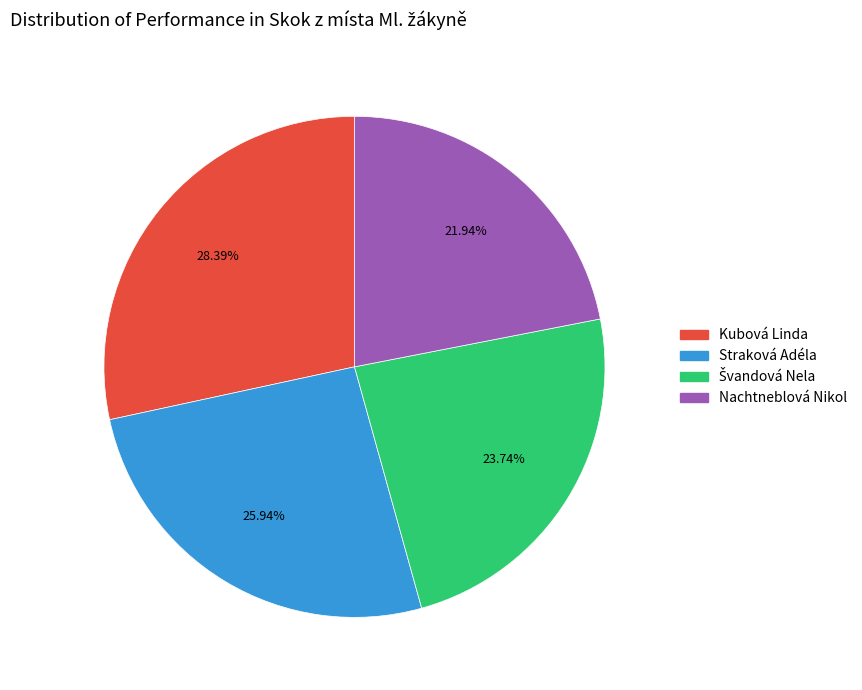

What is the largest slice in the pie chart?

Kubová Linda